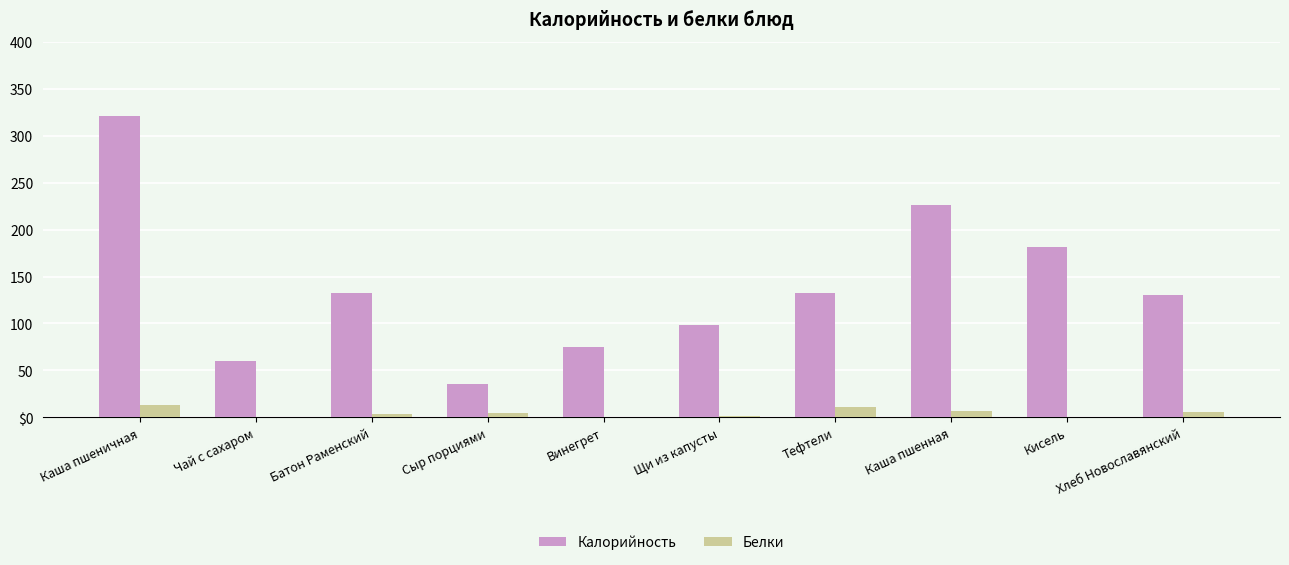

Reading right to left, what are all the values shown in this chart?

Калорийность: 130.0	182.0	225.8	132.0	98.8	75.0	36.0	133.0	60.0	321.0
Белки: 5.2	0.0	6.4	11.3	1.8	0.8	4.3	4.0	0.1	13.0